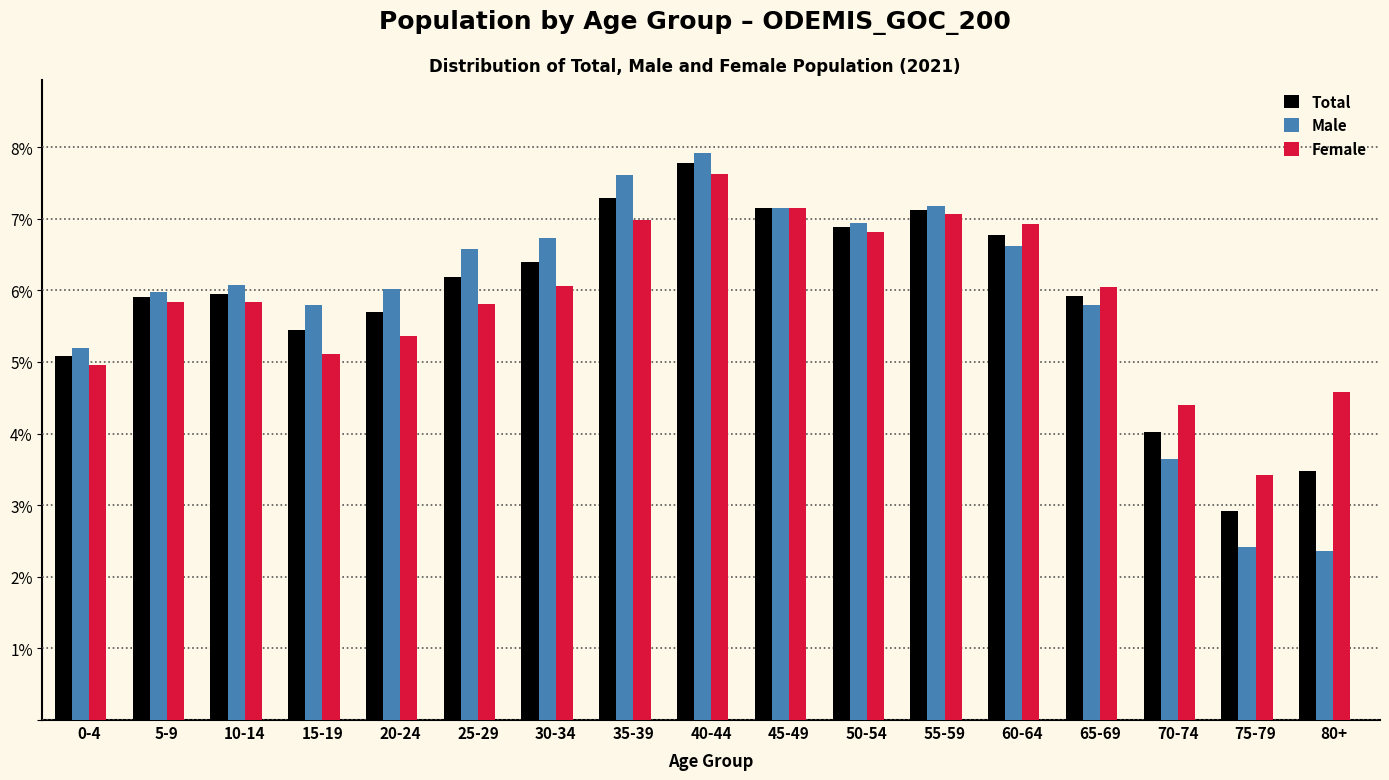

Are the bars horizontal?

No